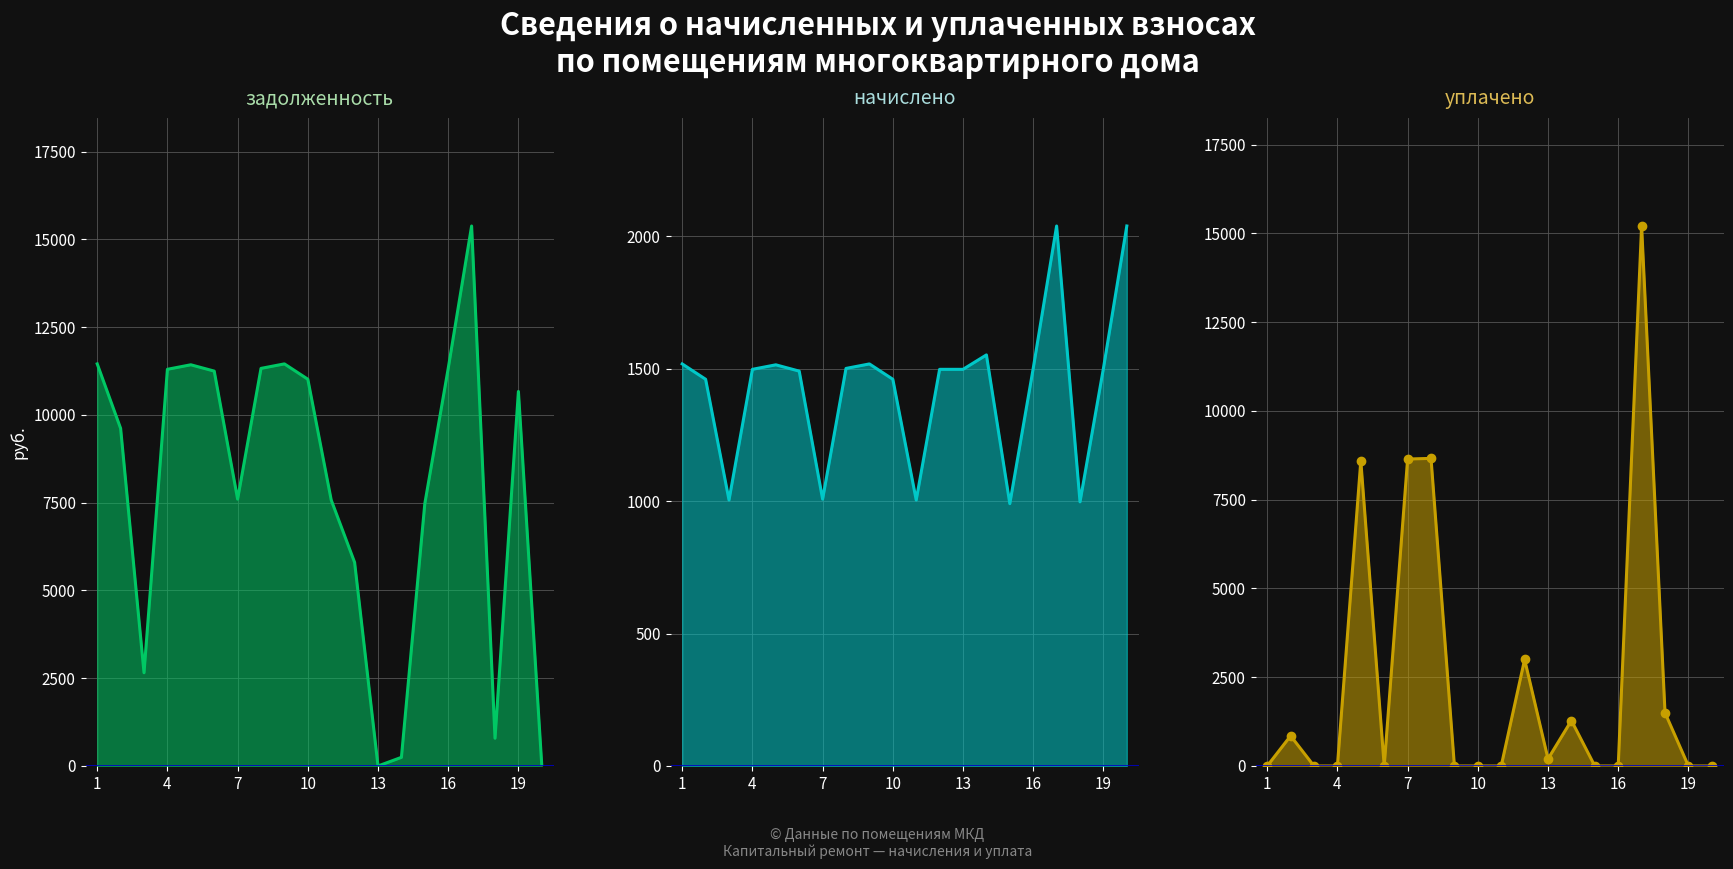

What is the approximate value of начислено at 1?

1517.3